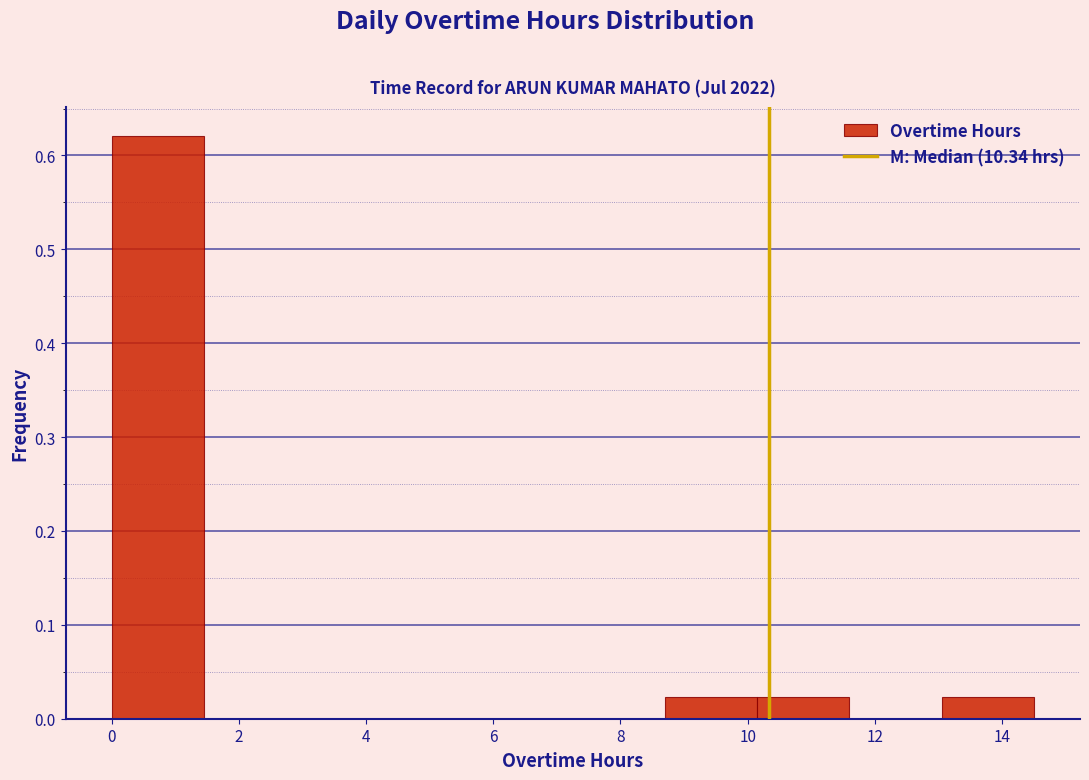

Which range on the x-axis has the tallest bar?

0.00 to 1.45